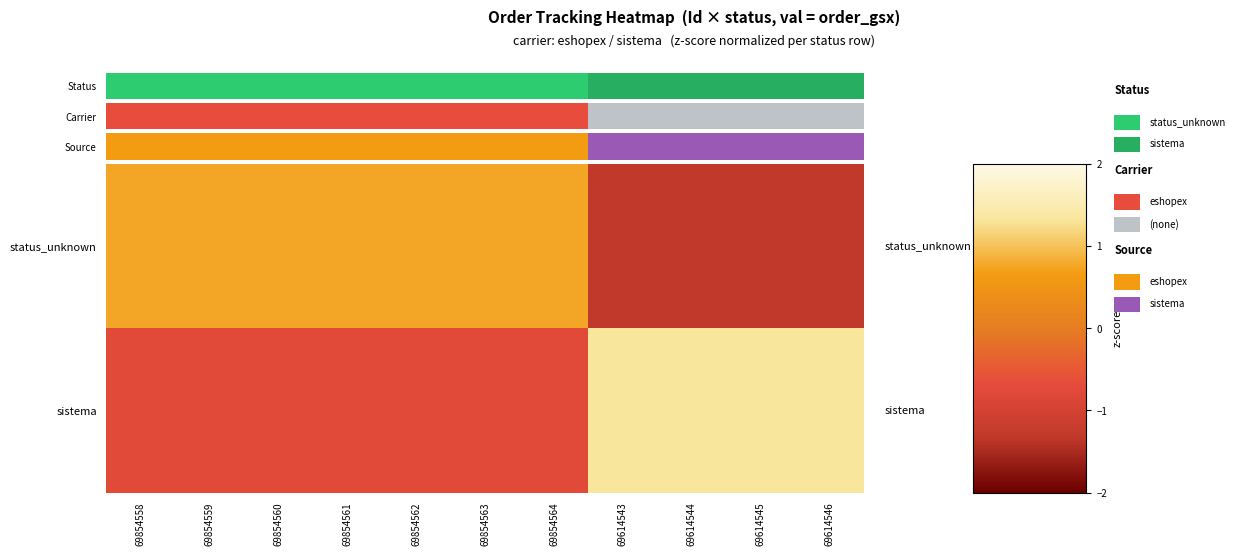

How many data points does each series have?

11